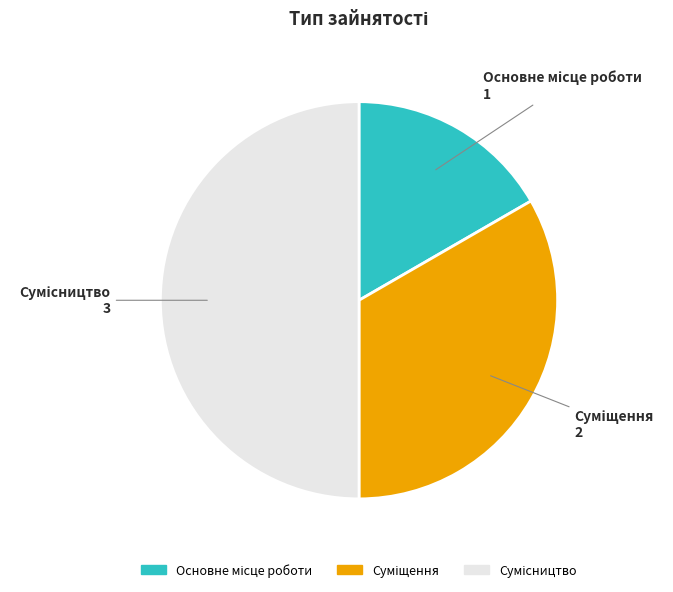

How many slices are in this pie chart?

3